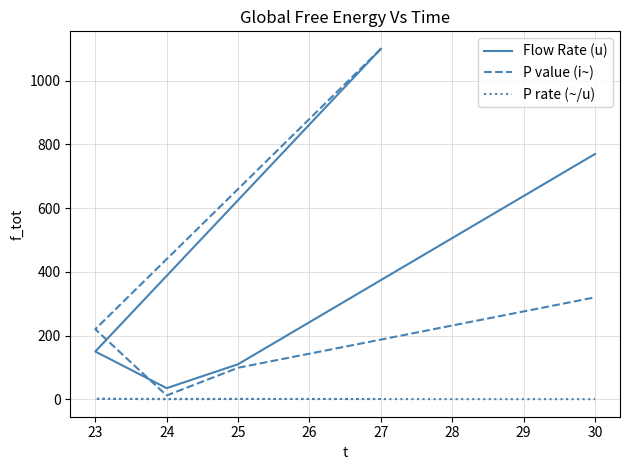

Count the number of categories in the chart.

5